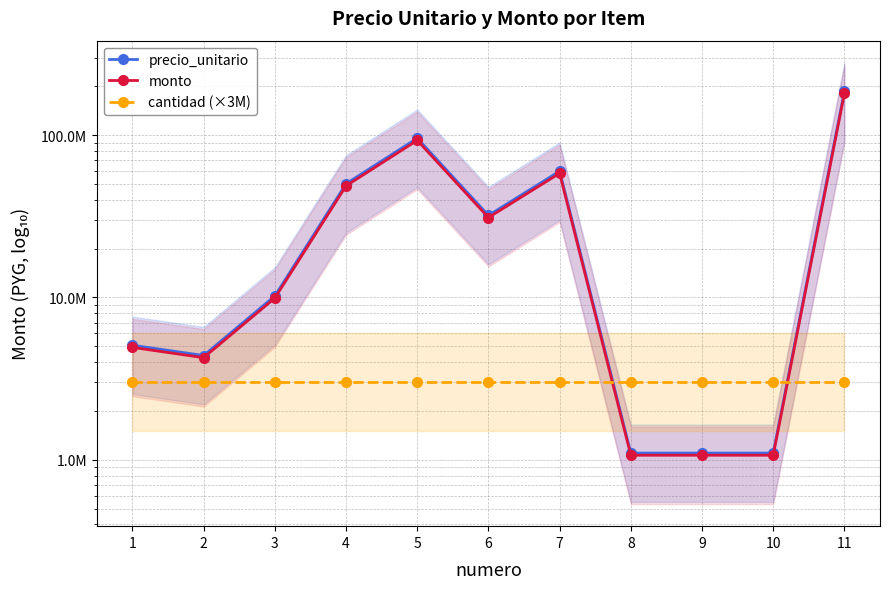

What are all the series names shown in the legend?

precio_unitario, monto, cantidad (×3M)